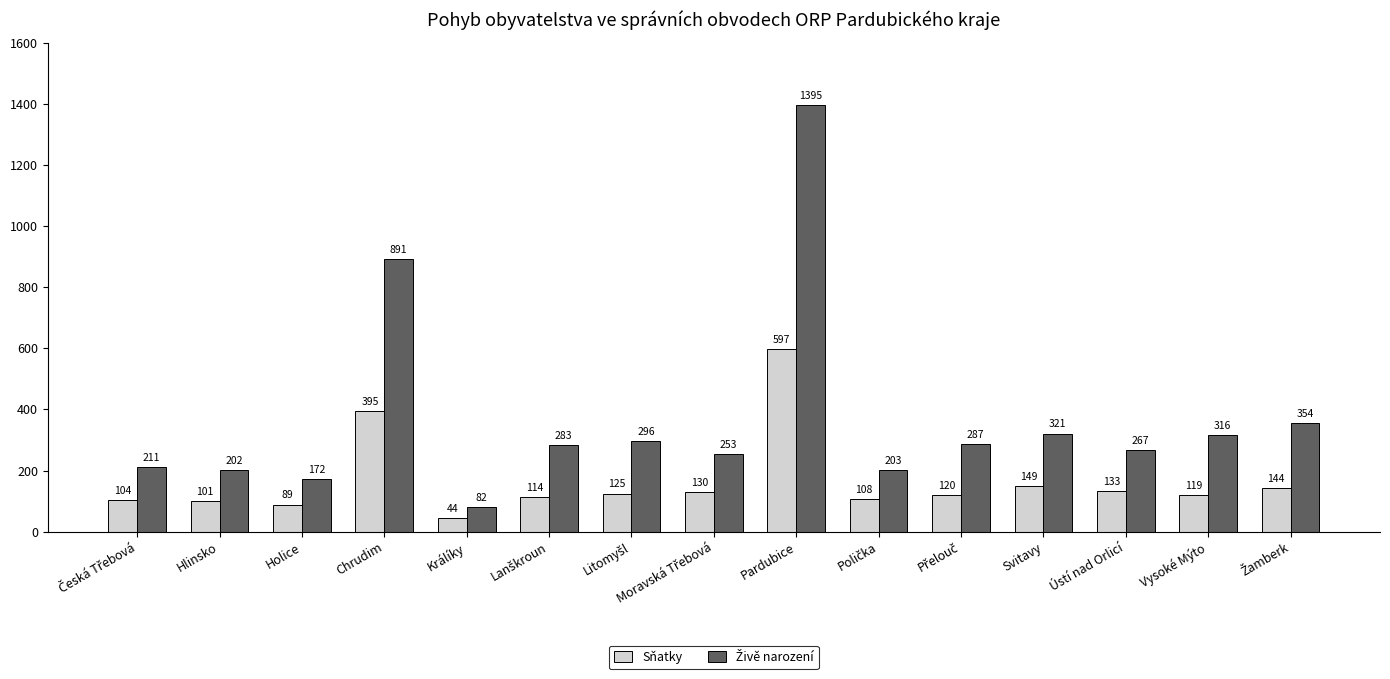

How many groups of bars are there?

15